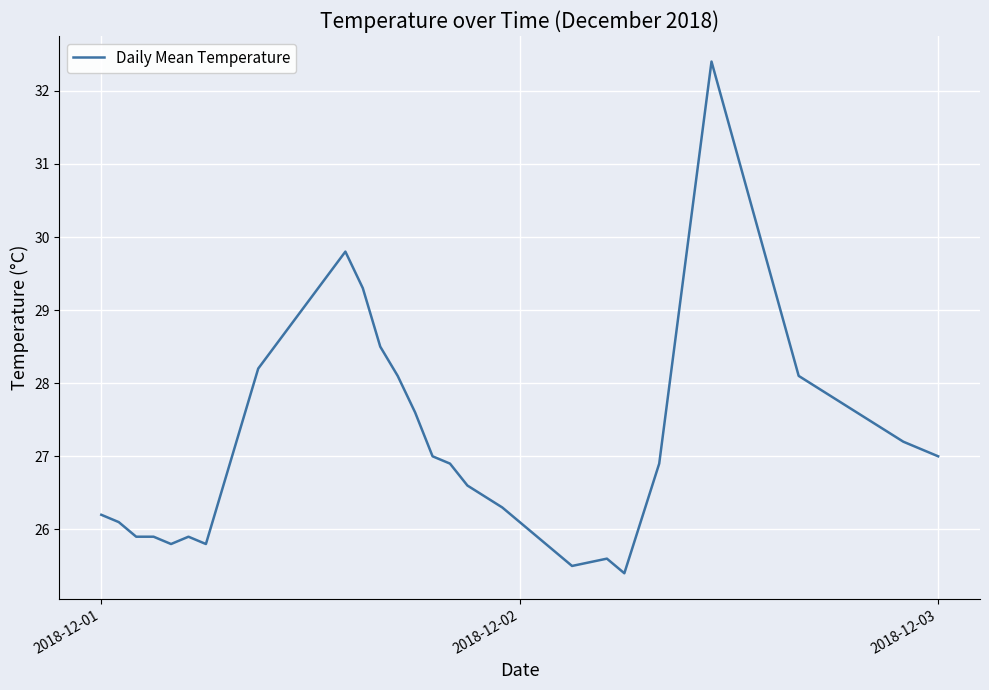

What is the minimum value shown in the chart?

25.4